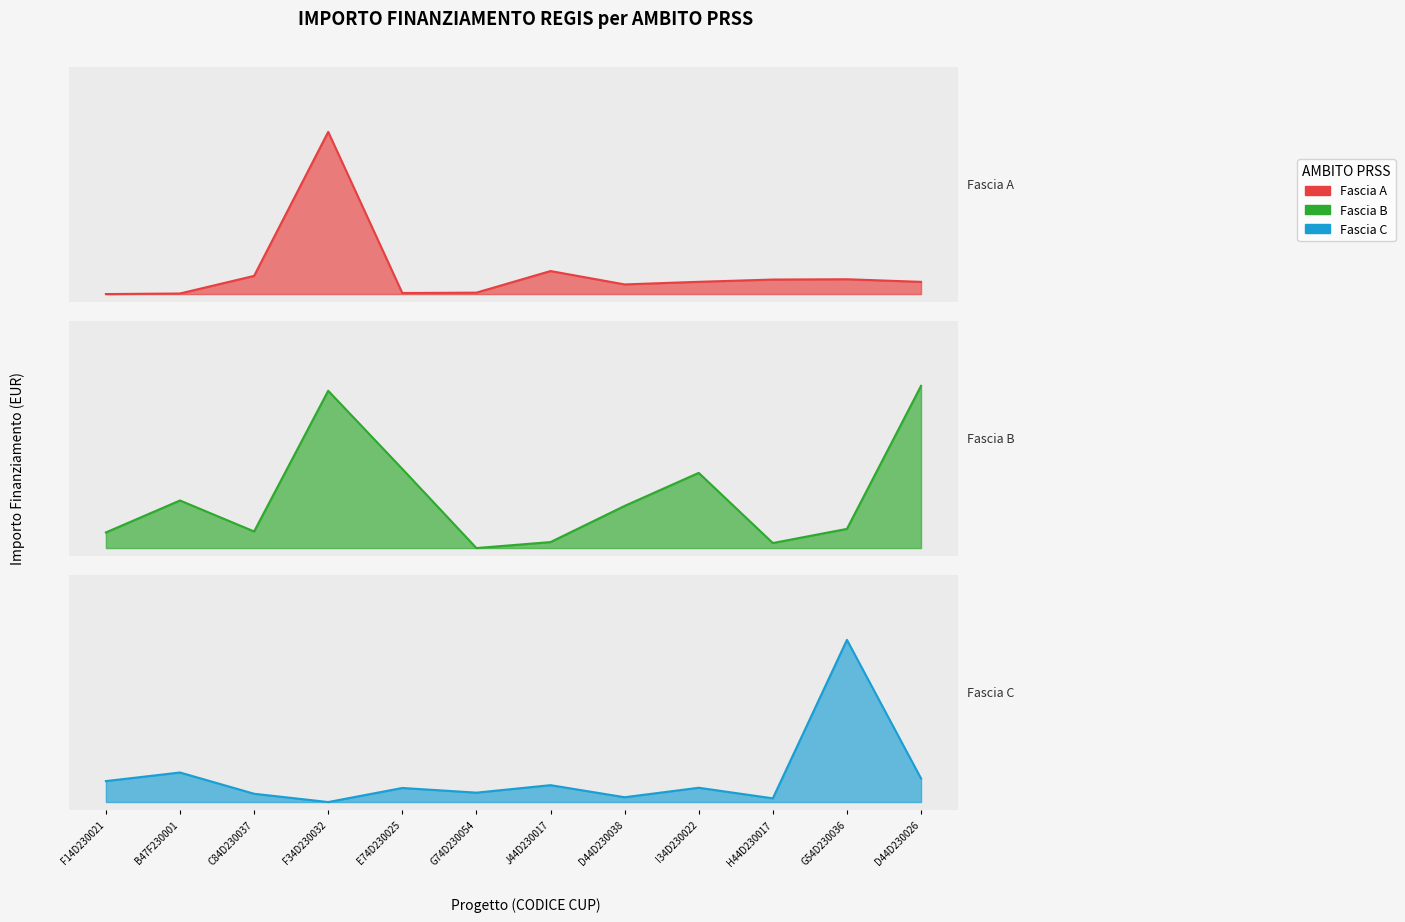

What position from the right is F34D230032?

9